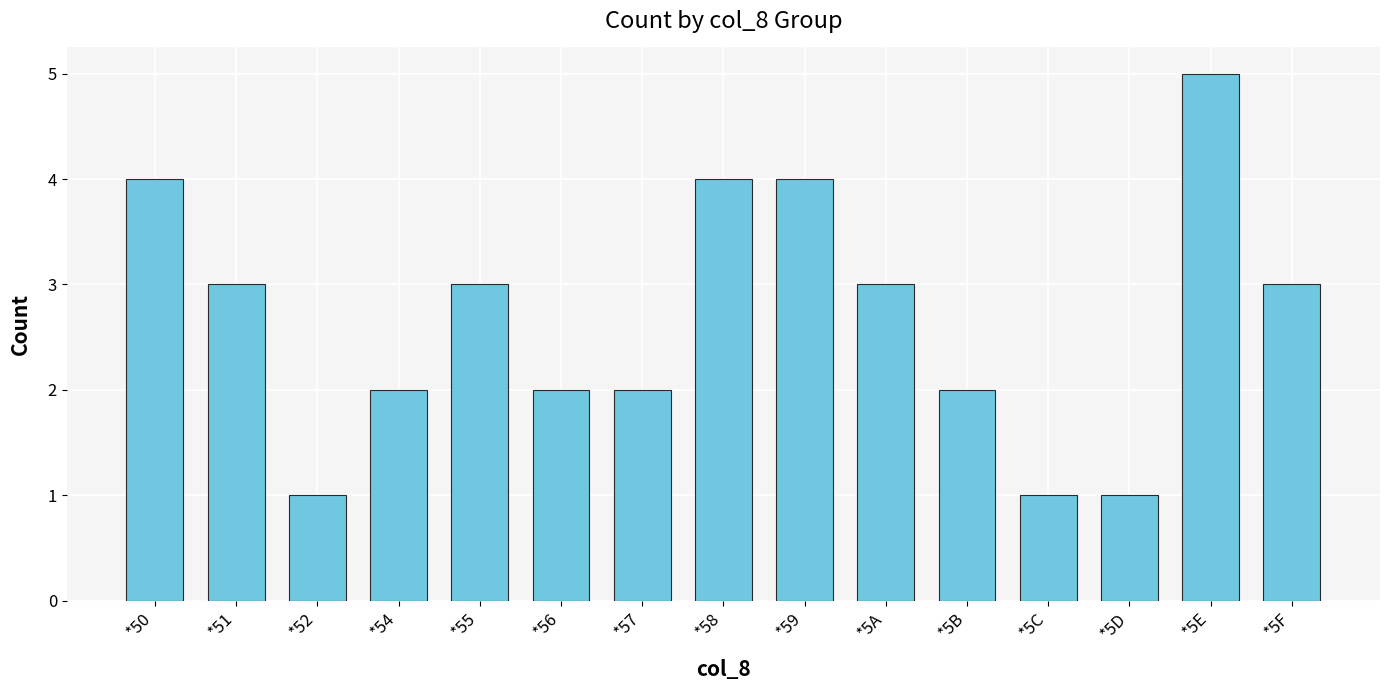

Read the value at *50.

4